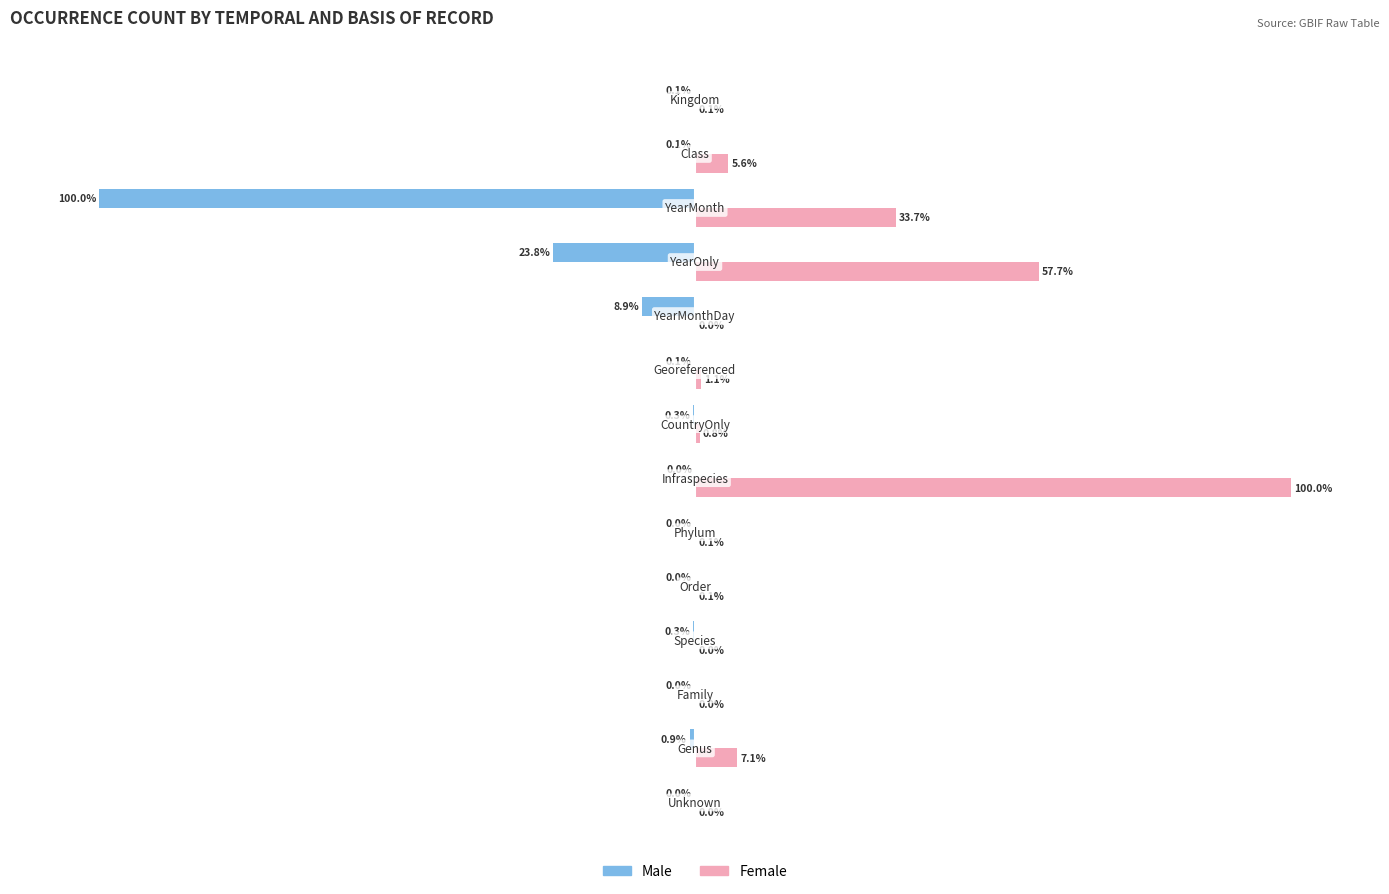

Which series has the largest total across all categories?

Female